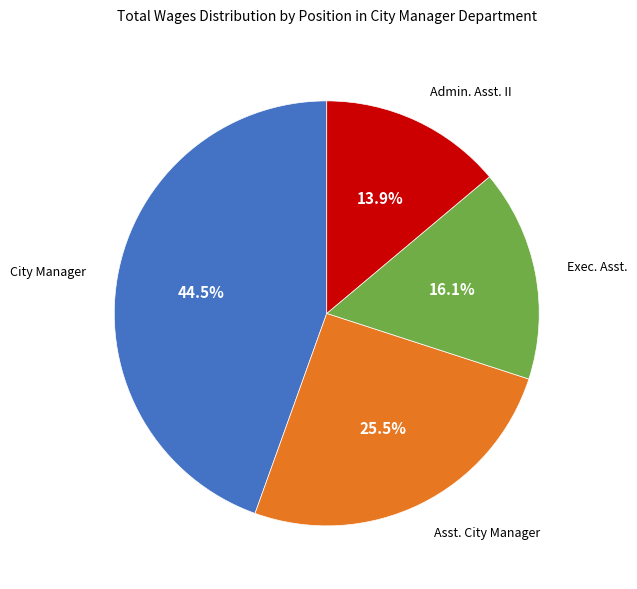

Is there any slice that represents more than half of the pie?

No